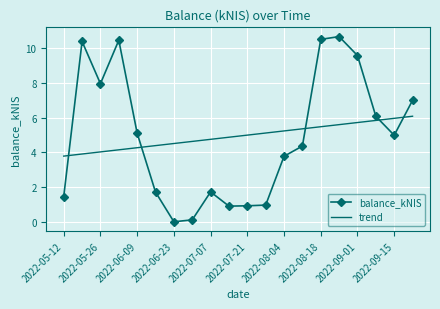

Which series has the widest spread of values?

balance_kNIS